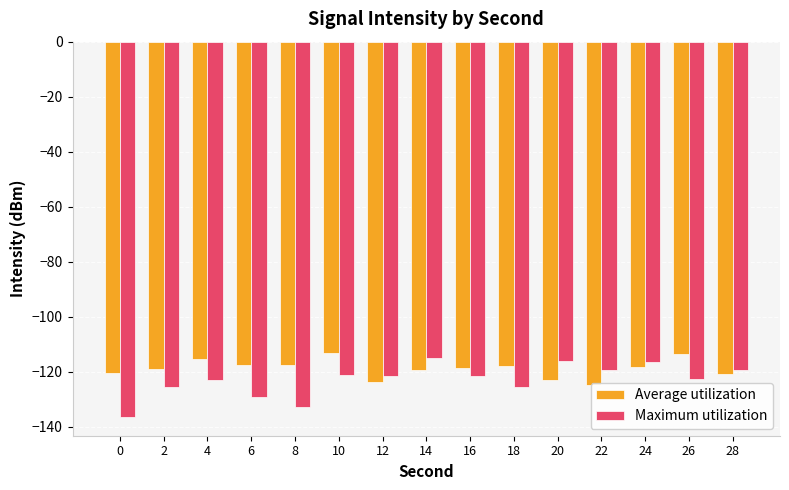

How many values in the Average utilization series are below -118?

9